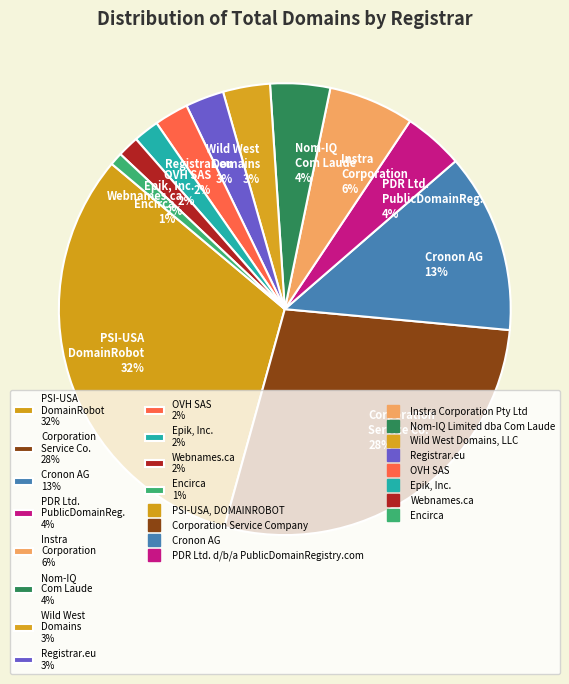

Which category has the biggest portion of the pie?

PSI-USA DomainRobot 32%